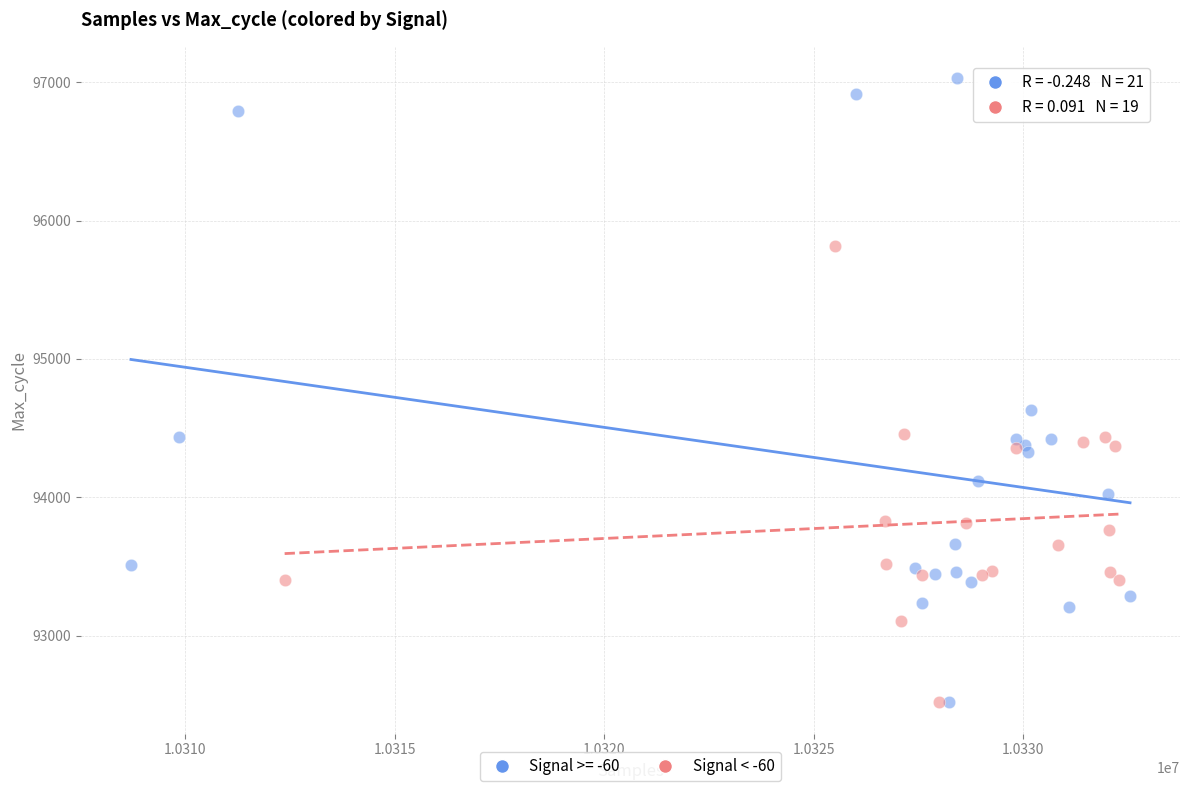

Which series has the largest Y range (max minus min)?

Signal >= -60